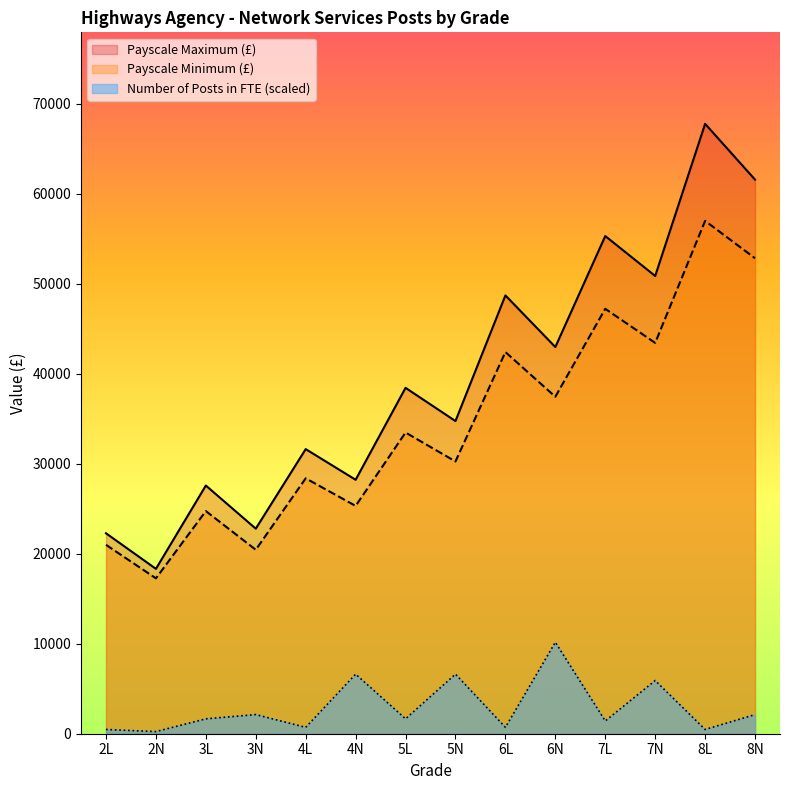

What is the difference between the maximum and minimum values in the Payscale Maximum series?

49433.0